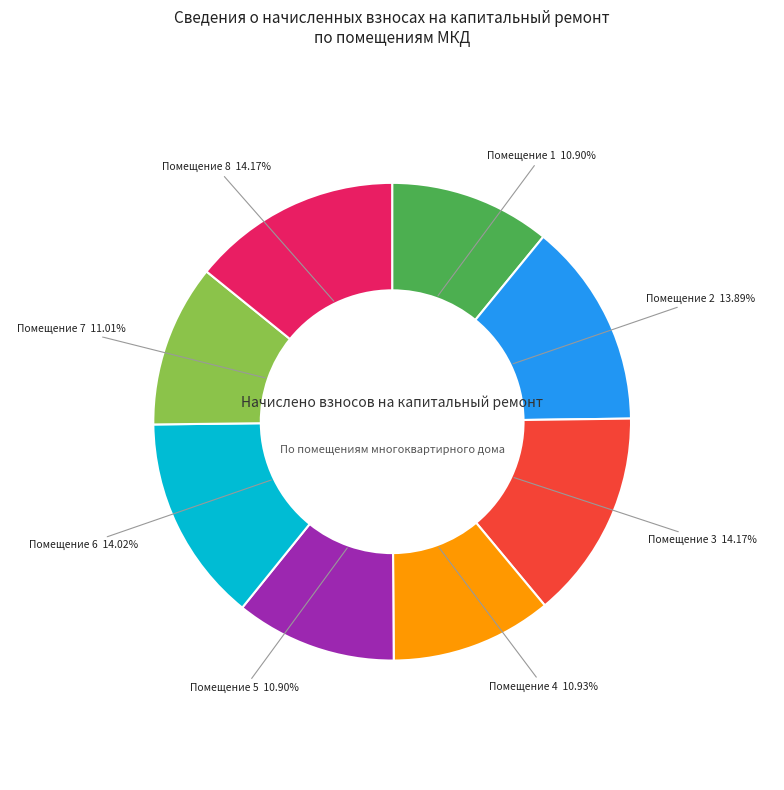

Does Помещение 1 account for over 50% of the chart?

No